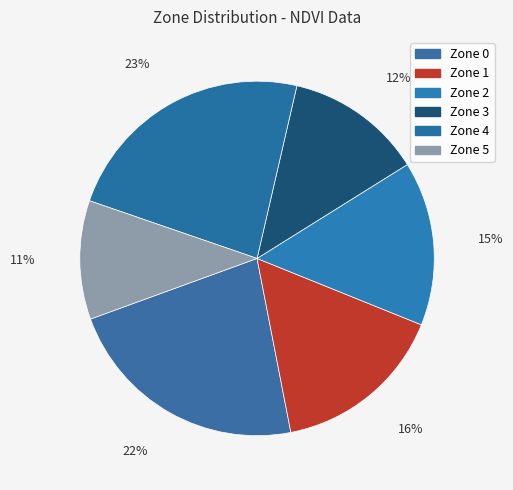

What is the change in value from Zone 1 to Zone 2?

-1